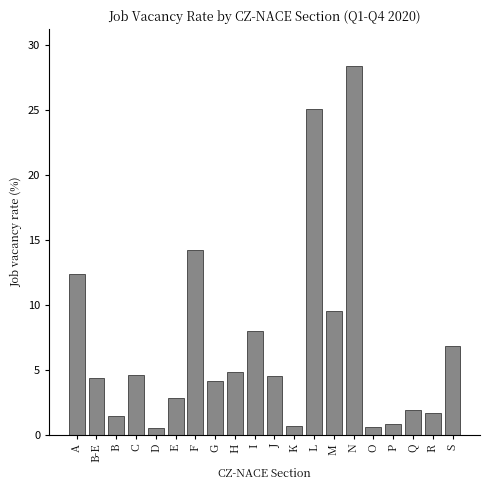

Read the value at F.

14.2